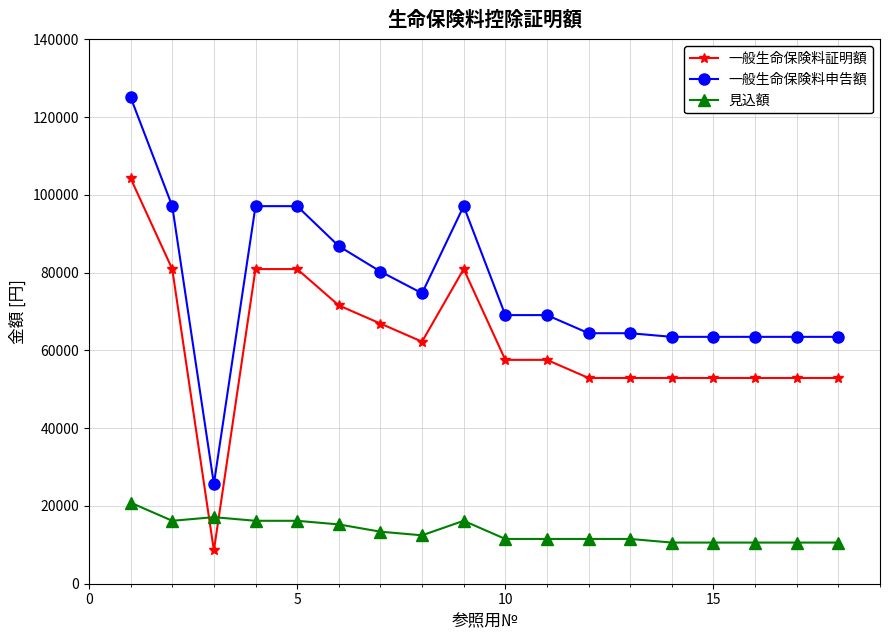

Rank the series by their average value, from lowest to highest.

見込額, 一般生命保険料証明額, 一般生命保険料申告額